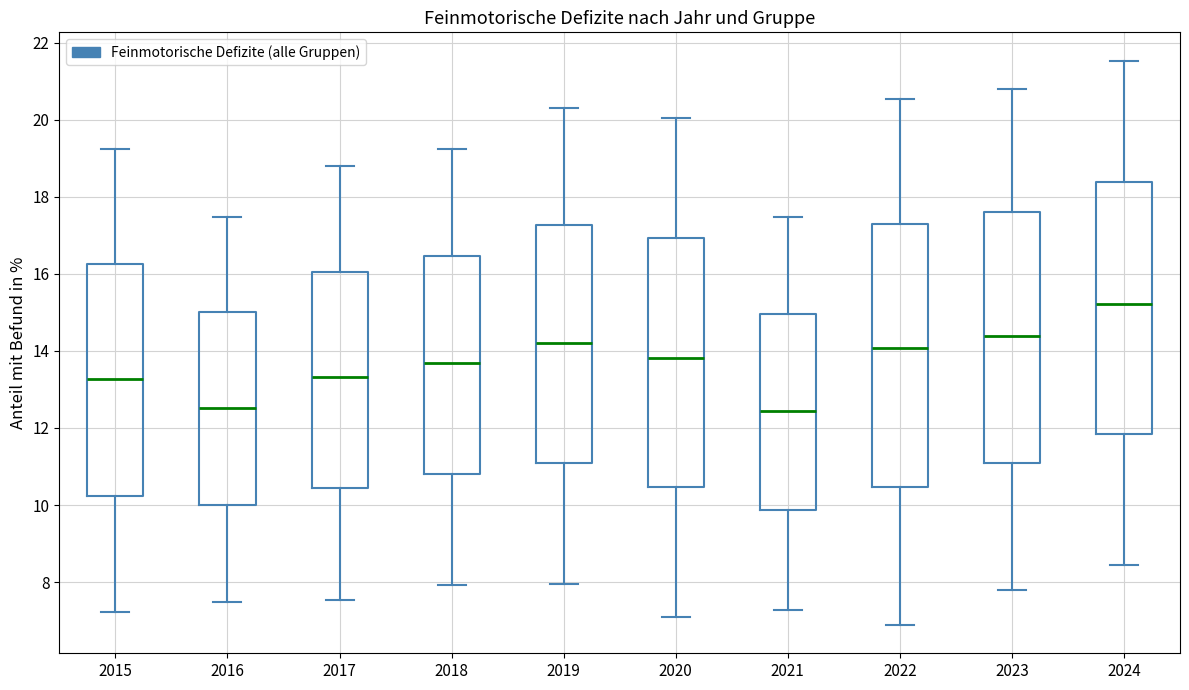

Reading left to right, read every box against the y-axis: the position of its median line, the range the box covers, and the ends of its whiskers. The values are not printed on the chart, so give them approximately, as read against the axis.

2015: median 13.2, box 10.2 to 16.2, whiskers 7.2 to 19.2
2016: median 12.6, box 10.0 to 15.0, whiskers 7.4 to 17.4
2017: median 13.4, box 10.4 to 16.0, whiskers 7.6 to 18.8
2018: median 13.6, box 10.8 to 16.4, whiskers 8.0 to 19.2
2019: median 14.2, box 11.0 to 17.2, whiskers 8.0 to 20.4
2020: median 13.8, box 10.4 to 17.0, whiskers 7.0 to 20.0
2021: median 12.4, box 9.8 to 15.0, whiskers 7.2 to 17.4
2022: median 14.0, box 10.4 to 17.4, whiskers 6.8 to 20.6
2023: median 14.4, box 11.0 to 17.6, whiskers 7.8 to 20.8
2024: median 15.2, box 11.8 to 18.4, whiskers 8.4 to 21.6